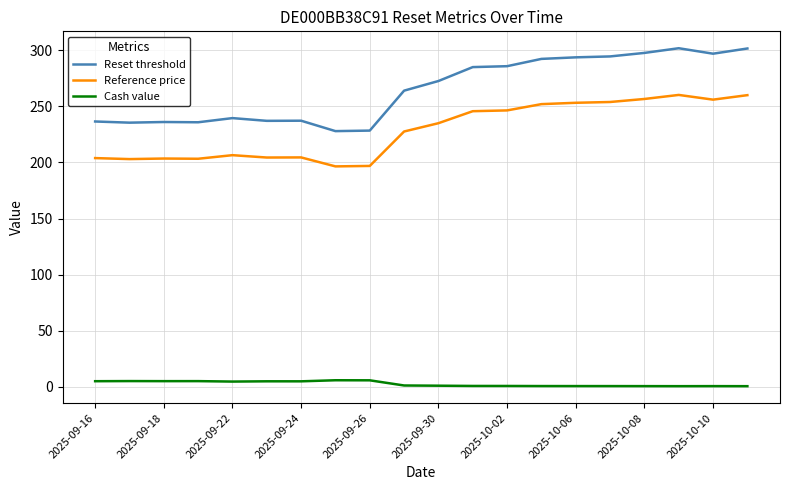

Rank the series by their maximum value, from lowest to highest.

Cash value, Reference price, Reset threshold